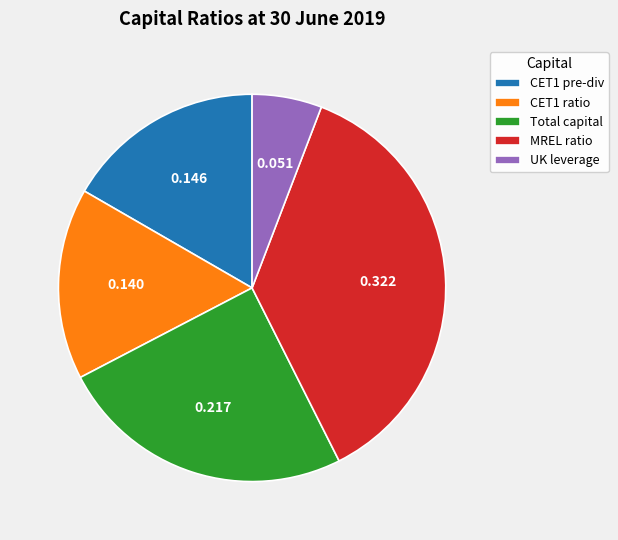

Do CET1 pre-div and UK leverage together represent more than half of the pie?

No